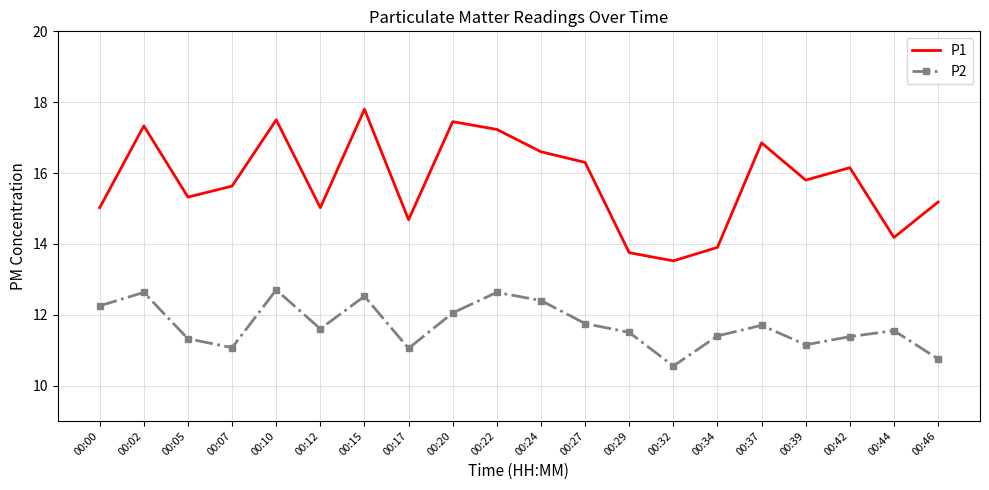

Which series changed the most between 00:24 and 00:32?

P1